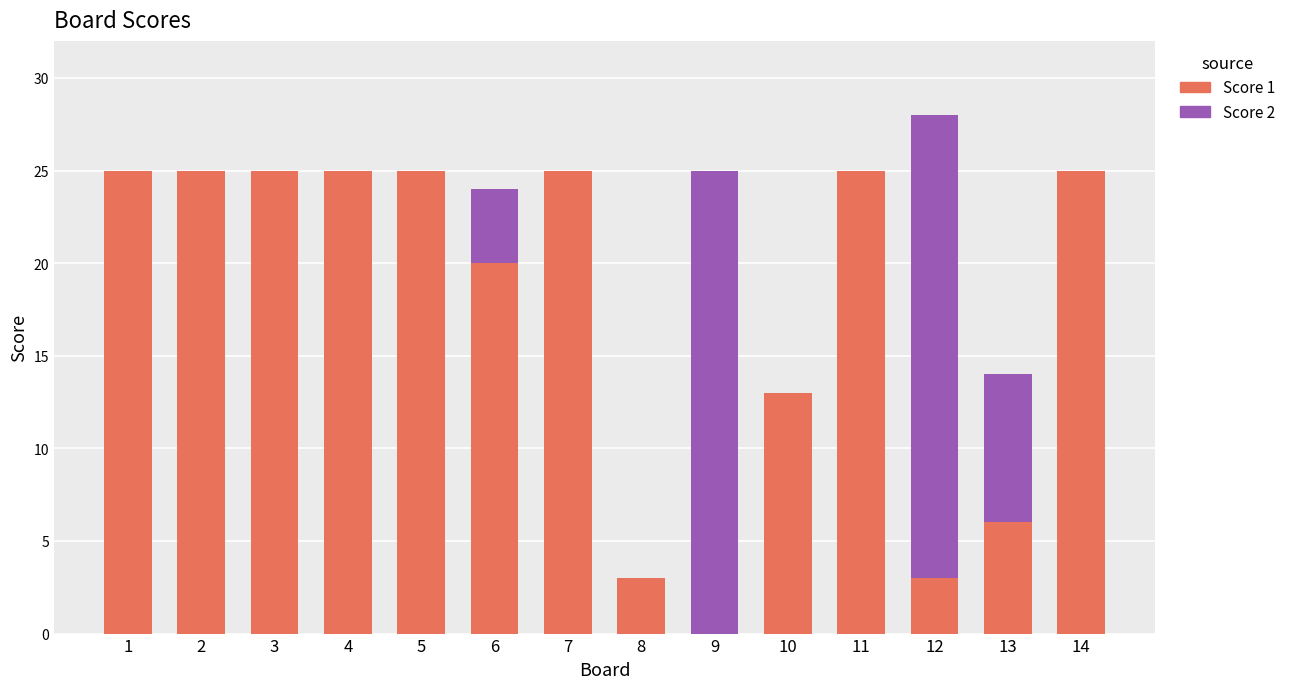

The value of Score 1 at 13 is 6. True or false?

True